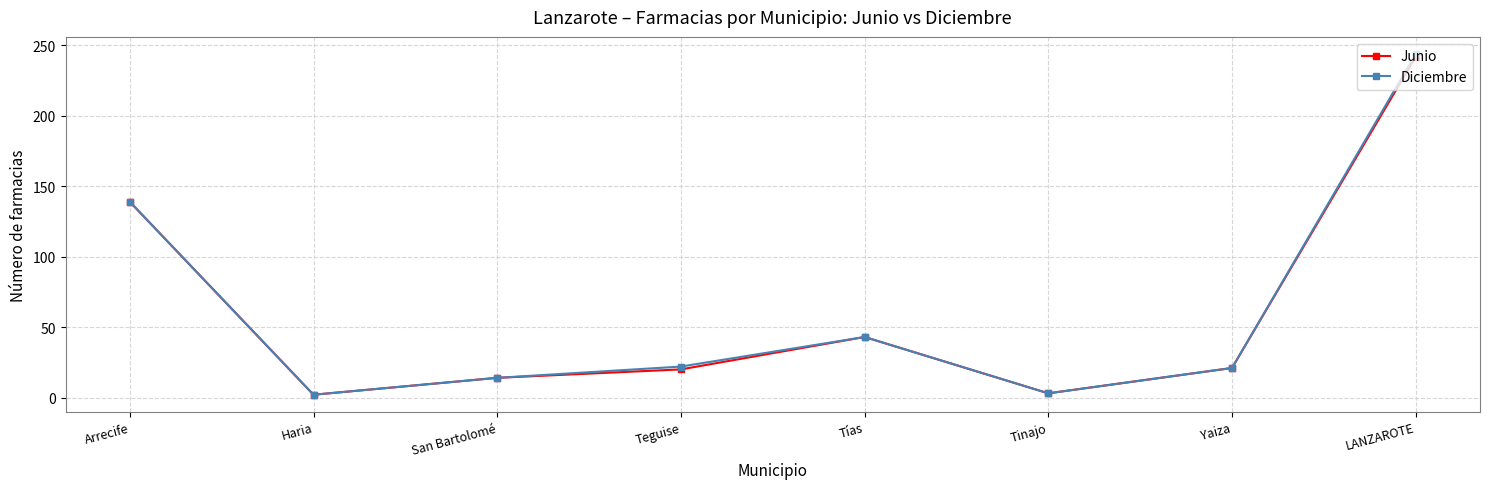

What is the sum of the Diciembre values at Tías and Yaiza?

64